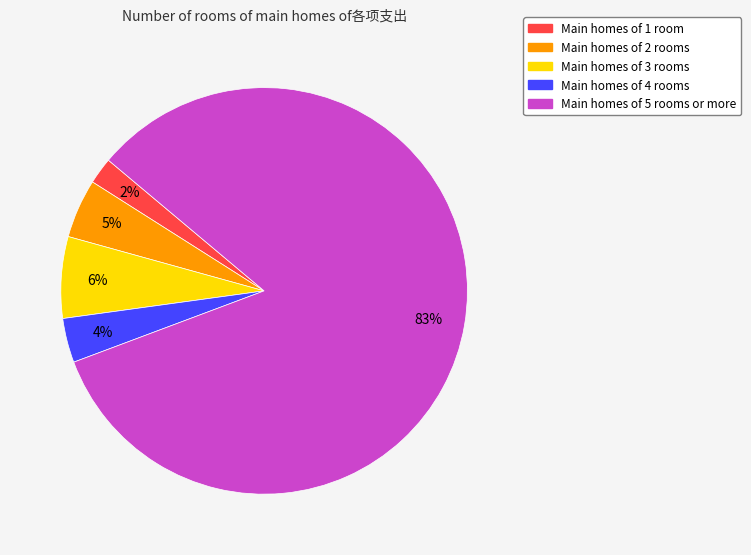

To the nearest percent, what is the difference between the largest and smallest slice percentages?

81%